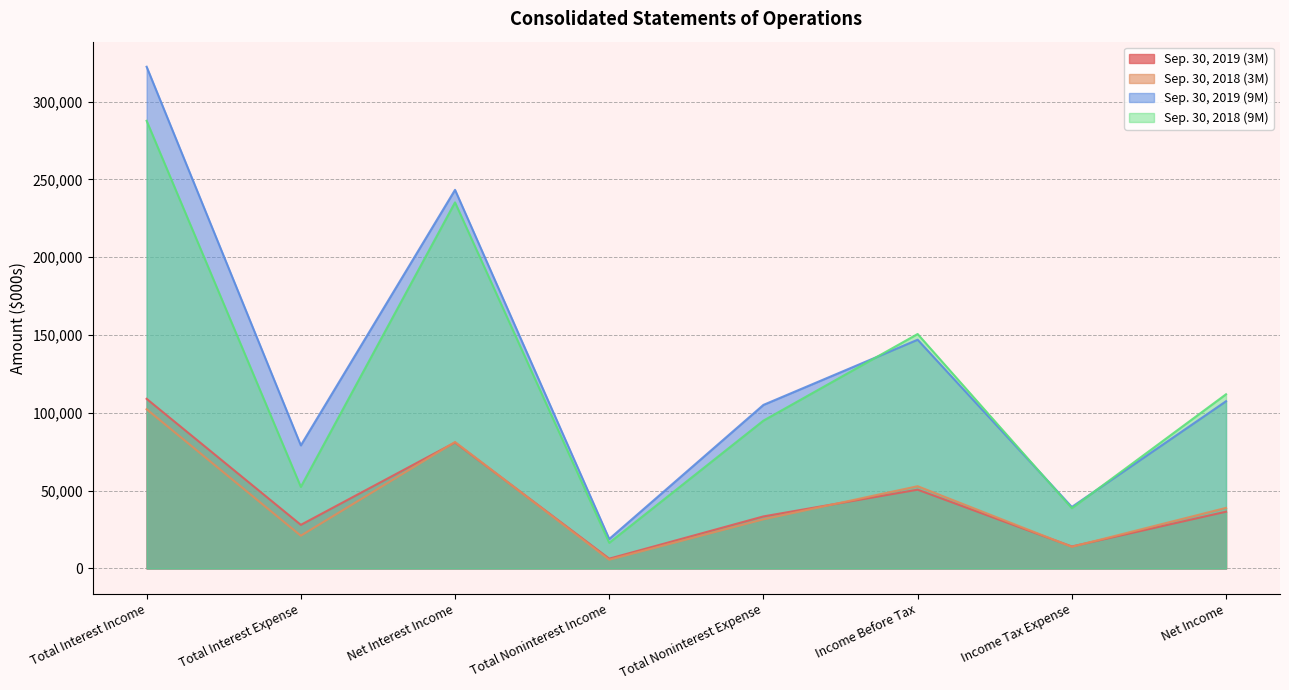

What is the difference between the highest and lowest values at Net Income?

75464